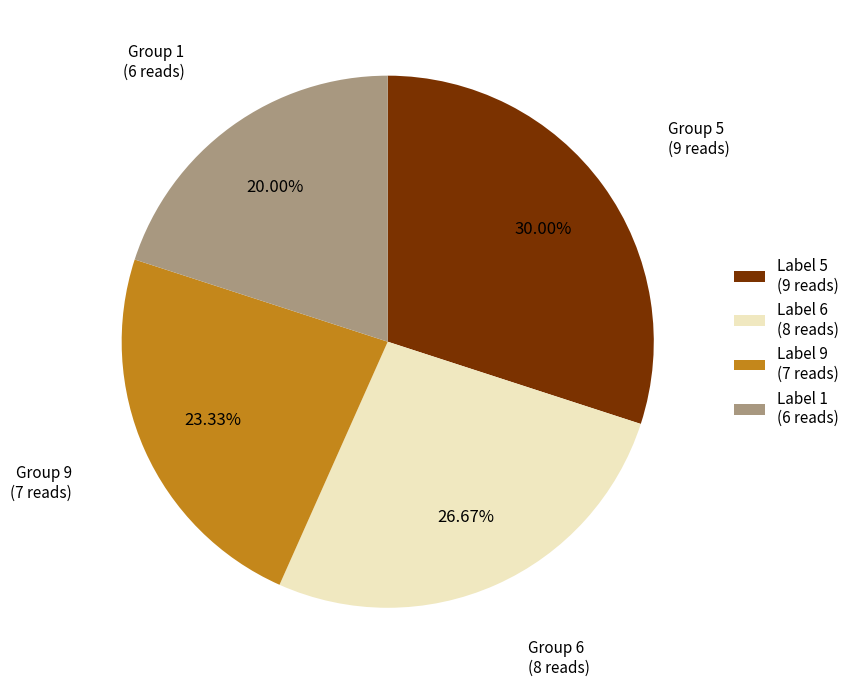

Is there a majority slice in this chart?

No